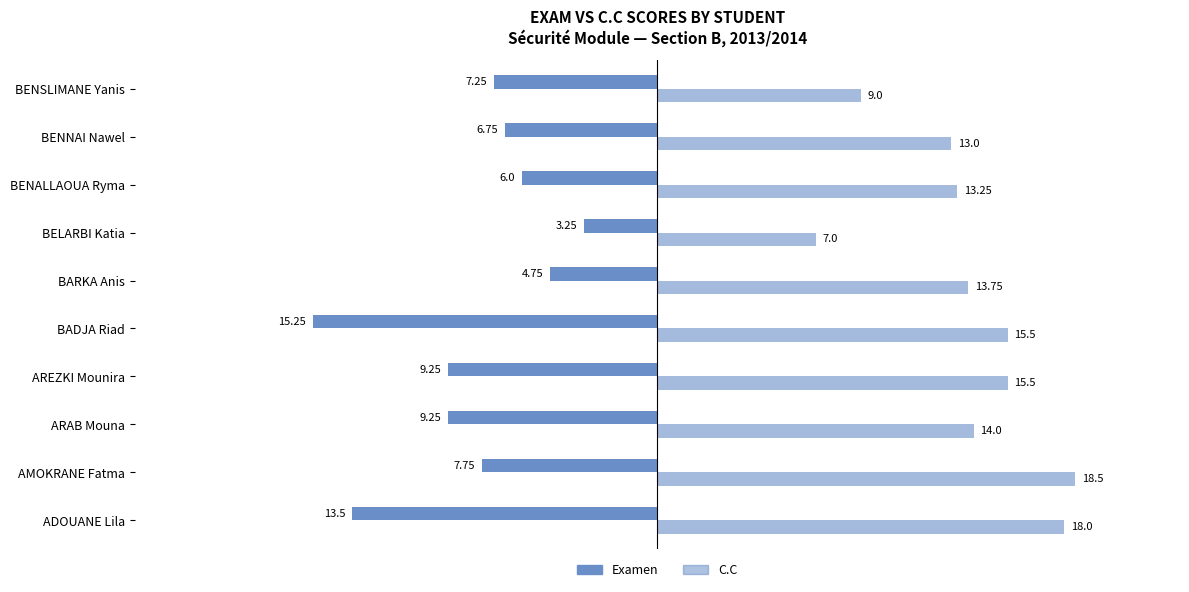

What is the maximum value for C.C?

18.5